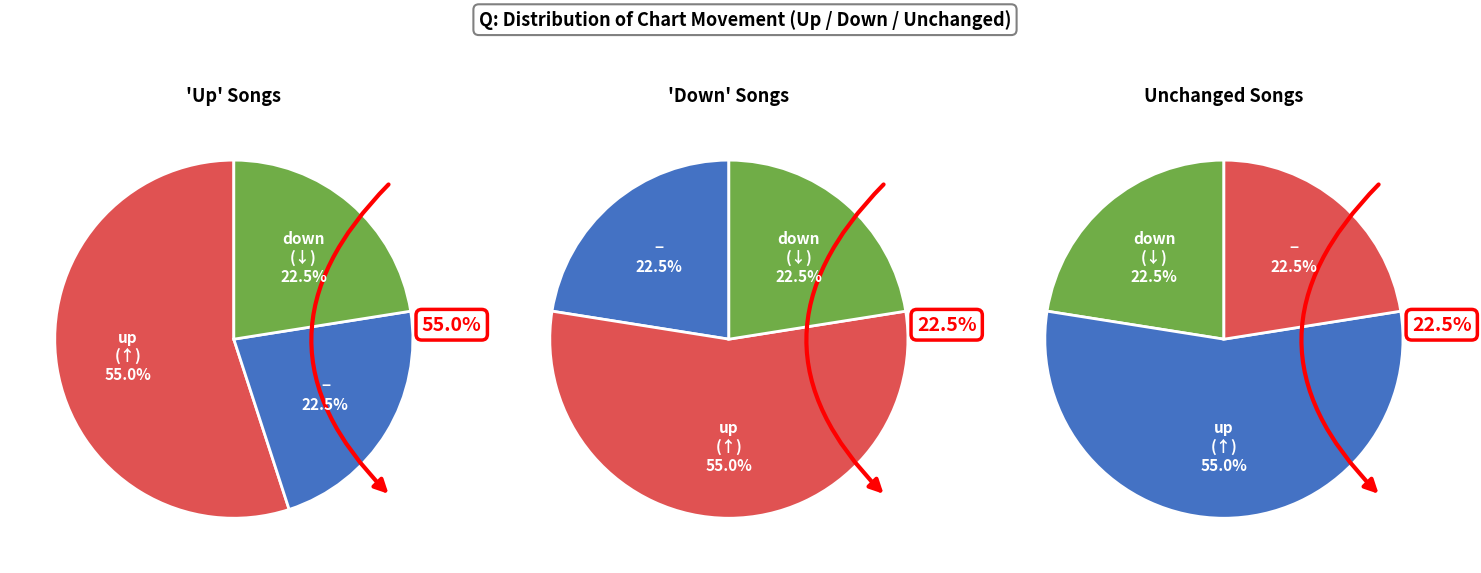

To the nearest percent, what is the average slice percentage?

33%